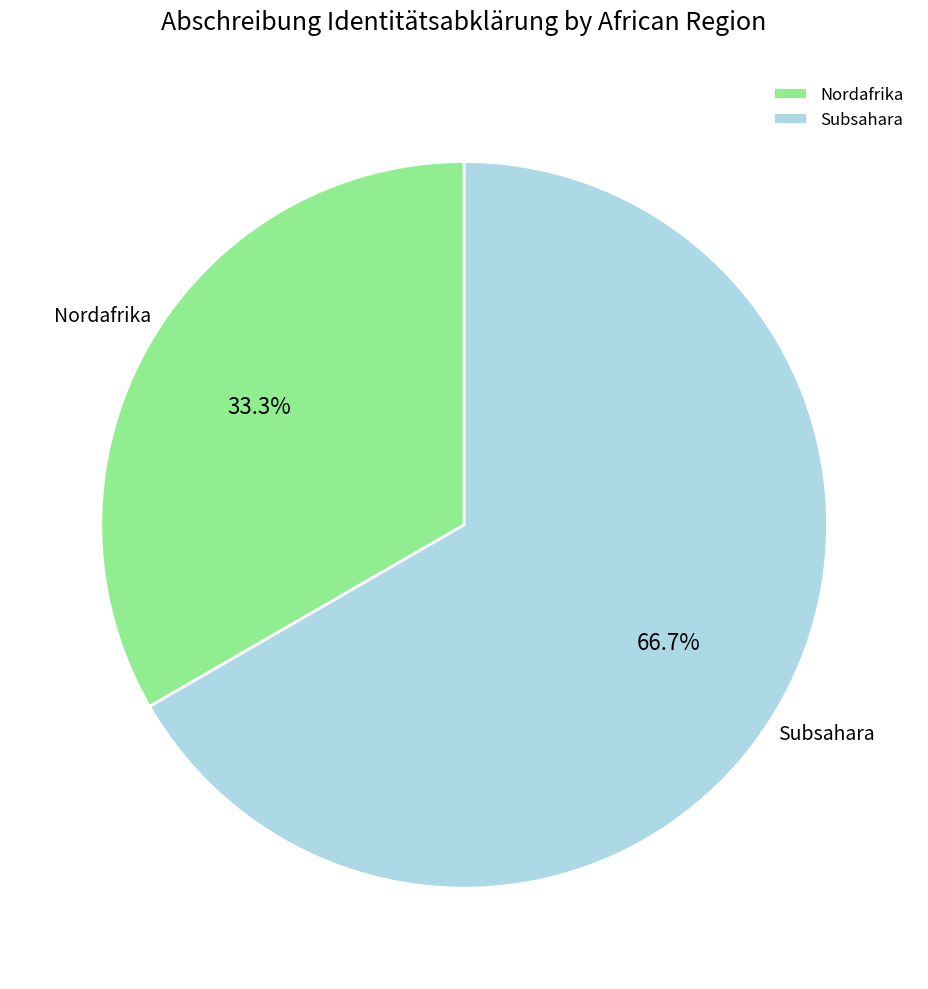

Which slice represents more than half of the pie?

Subsahara